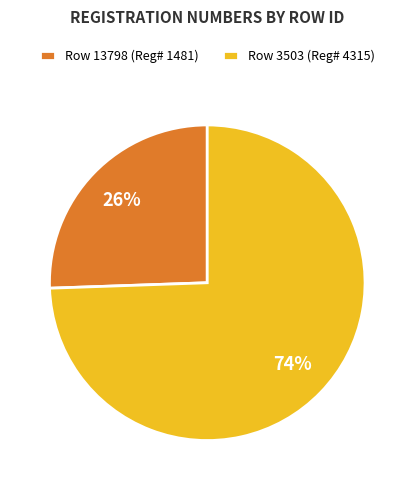

Which has a higher value, Row 13798 (Reg# 1481) or Row 3503 (Reg# 4315)?

Row 3503 (Reg# 4315)